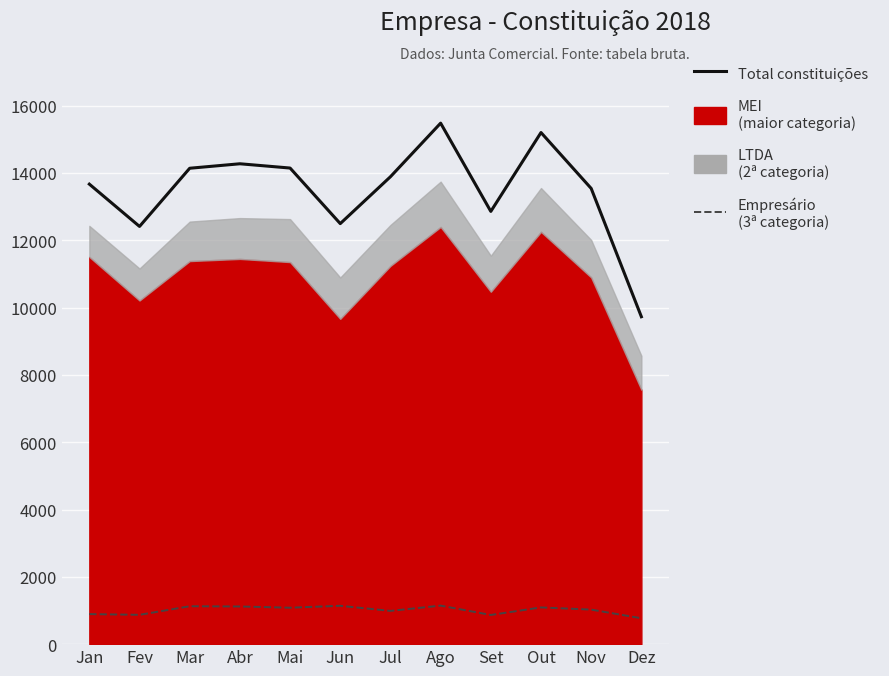

True or false: Total (Constituição) and Empresário (Constituição) intersect in this chart.

False